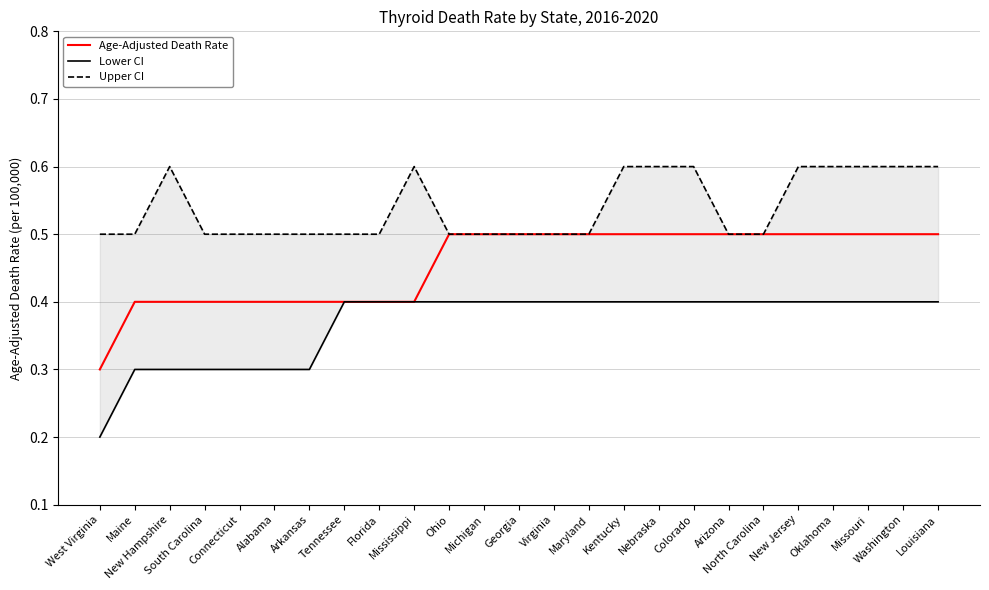

The Upper CI series shows 0.3 at Virginia. True or false?

False